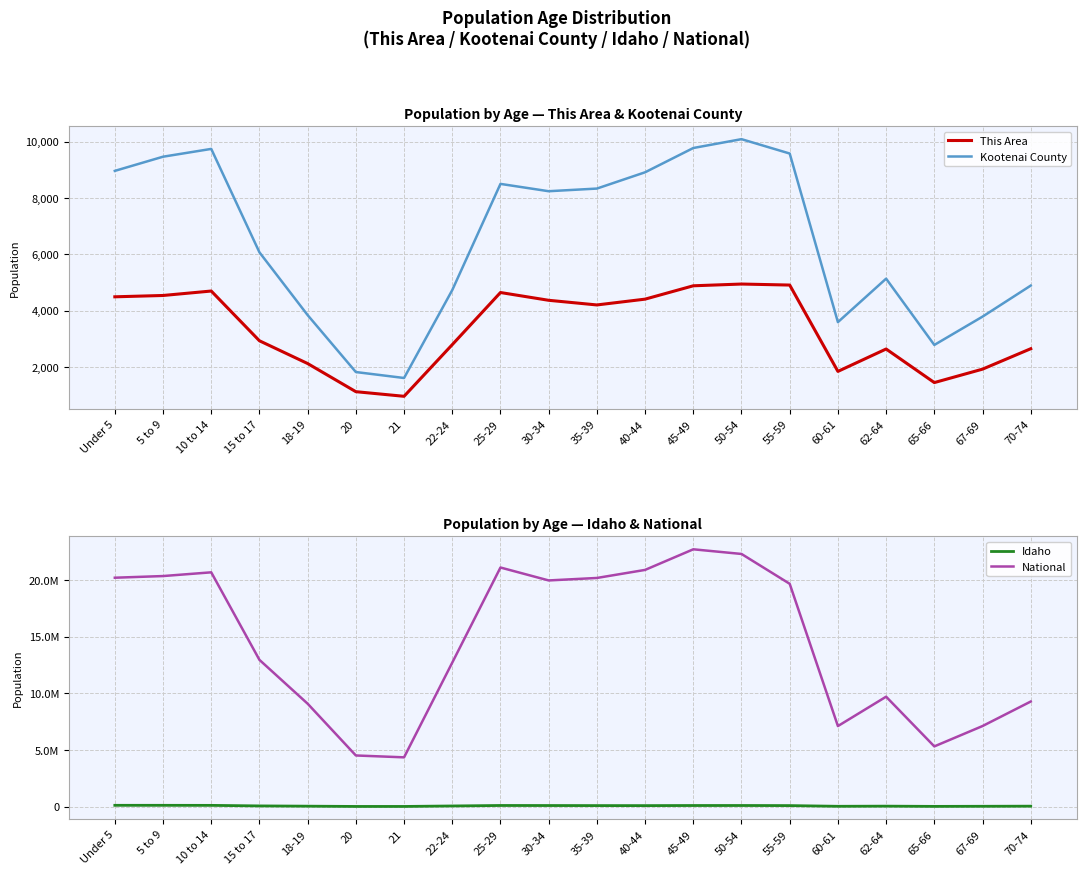

What is the difference between the highest and lowest values at 45-49?

22703707